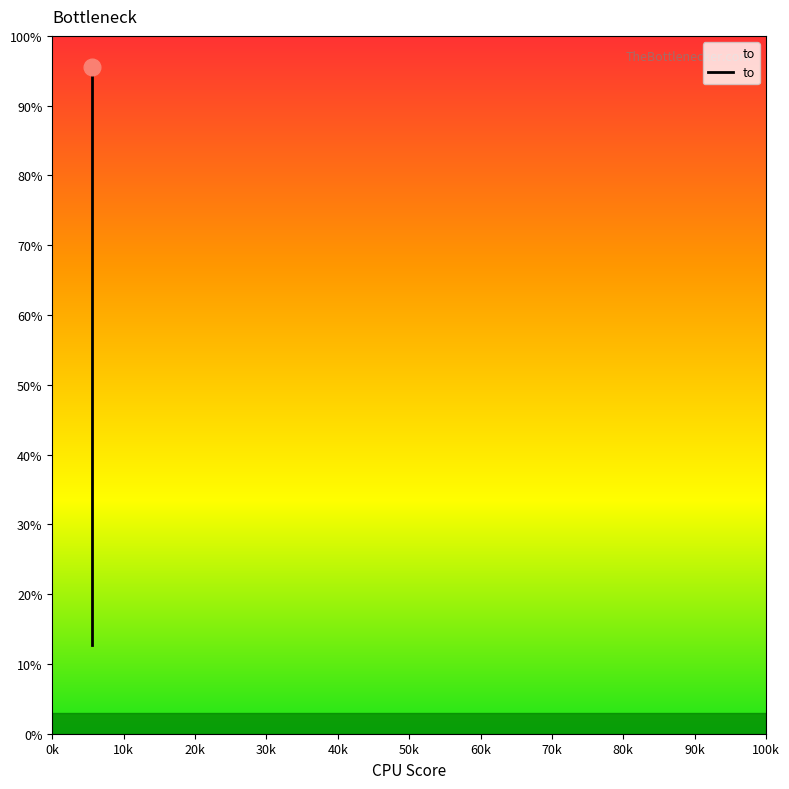

What is the maximum value shown in the chart?

95.5